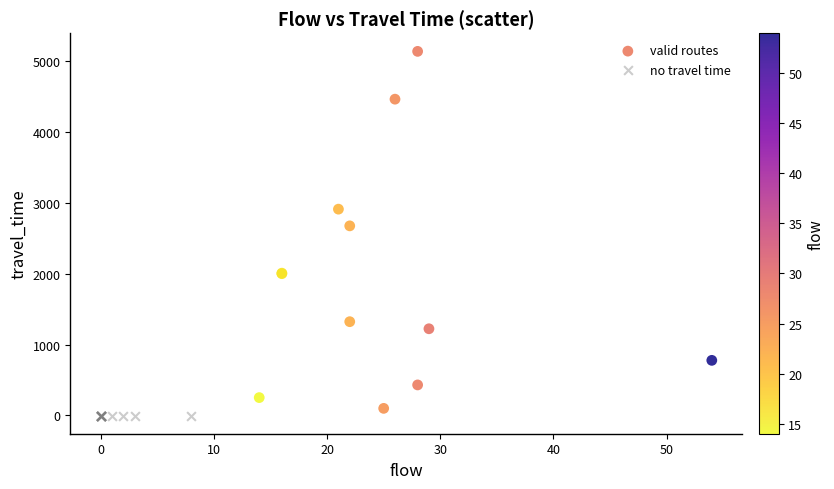

Which series contains the highest Y value?

valid routes